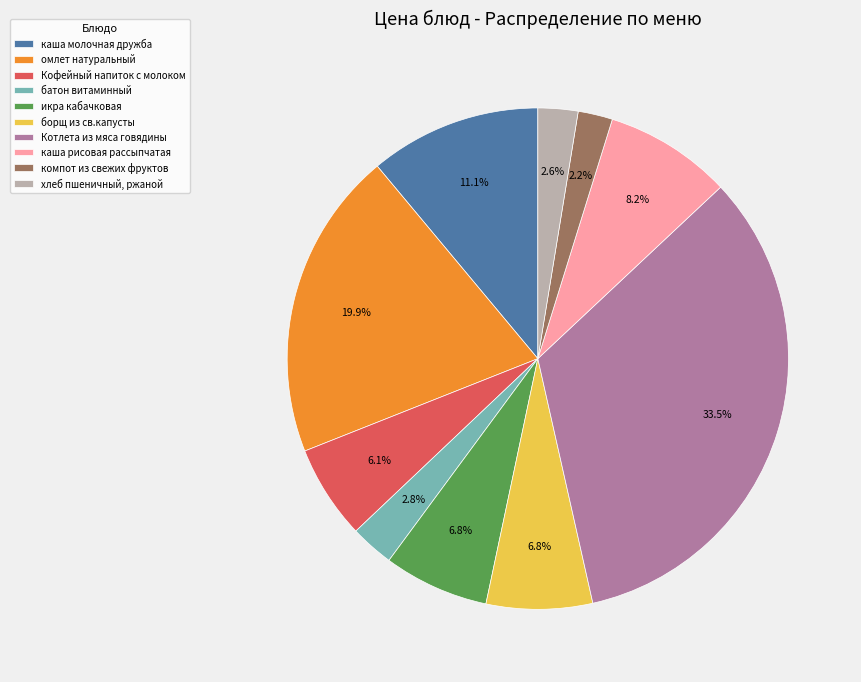

What is the ratio of the value at омлет натуральный to the value at каша рисовая рассыпчатая?

2.4